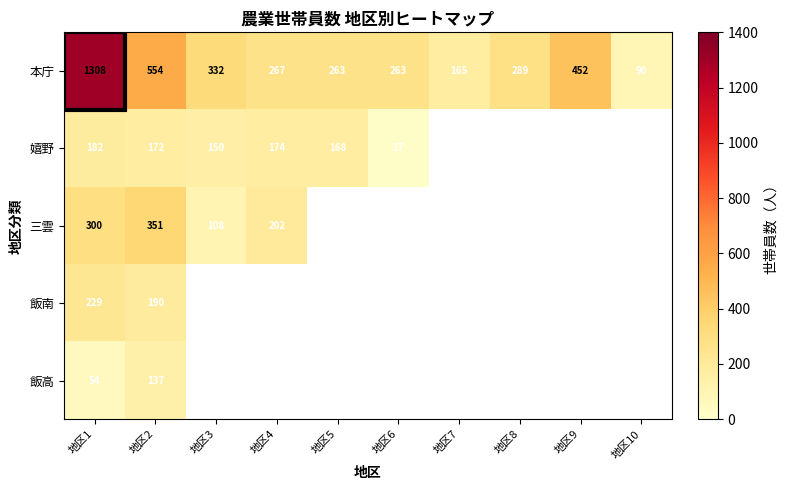

How many series are shown in this chart?

5